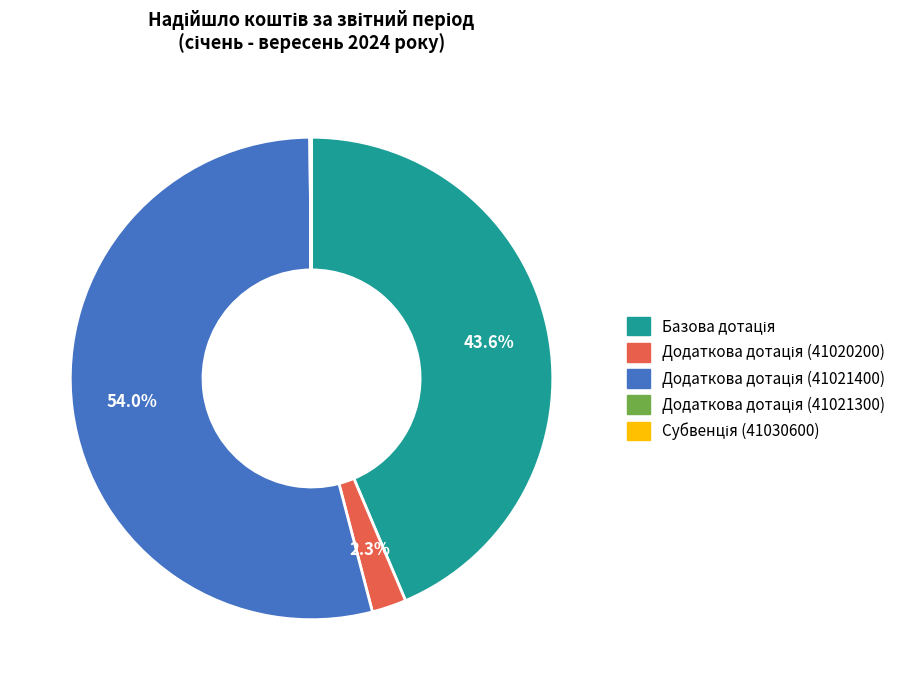

Does any single category account for the majority?

Yes